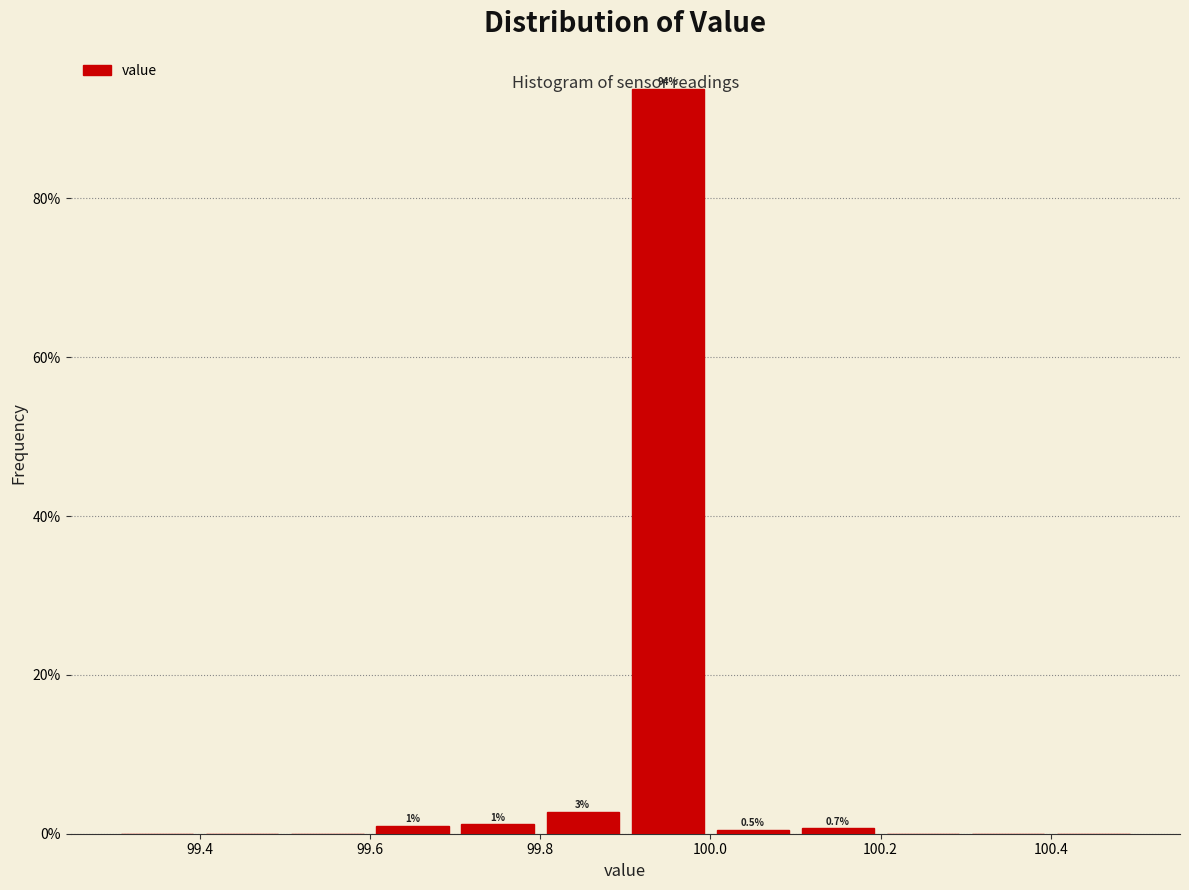

Over which range of the x-axis is the bar tallest?

99.9 to 100.0